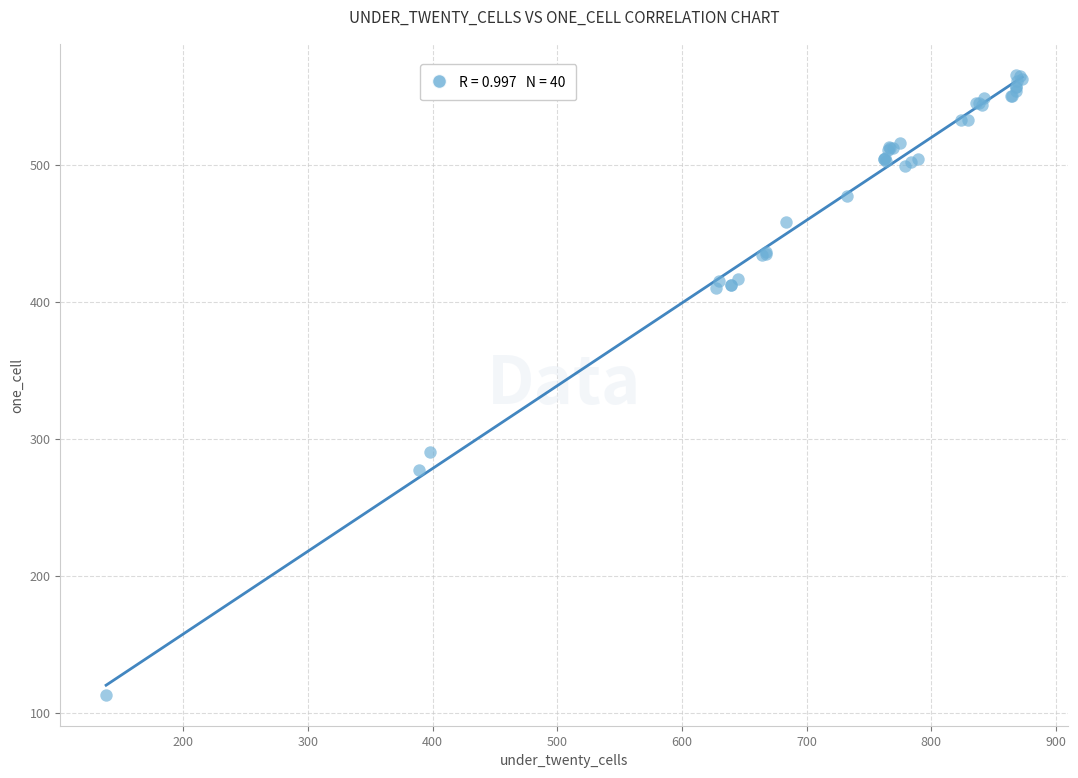

What Y value in the scatter plot is closest to 339?

290